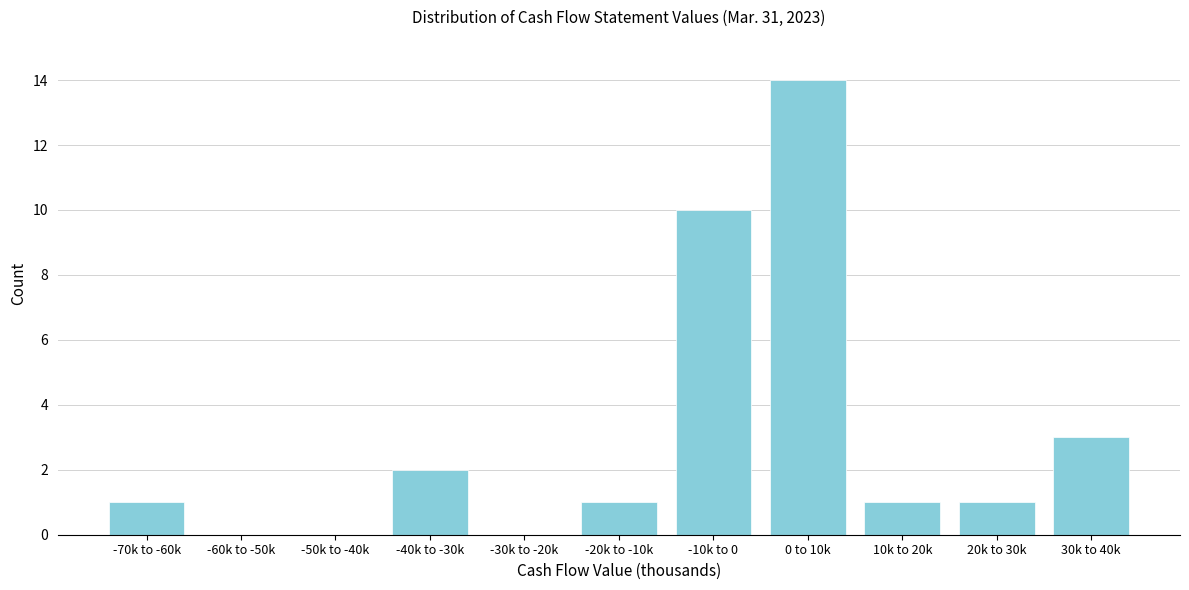

Reading left to right, list all the values displayed in this chart.

-70k to -60k=1	-60k to -50k=0	-50k to -40k=0	-40k to -30k=2	-30k to -20k=0	-20k to -10k=1	-10k to 0=10	0 to 10k=14	10k to 20k=1	20k to 30k=1	30k to 40k=3